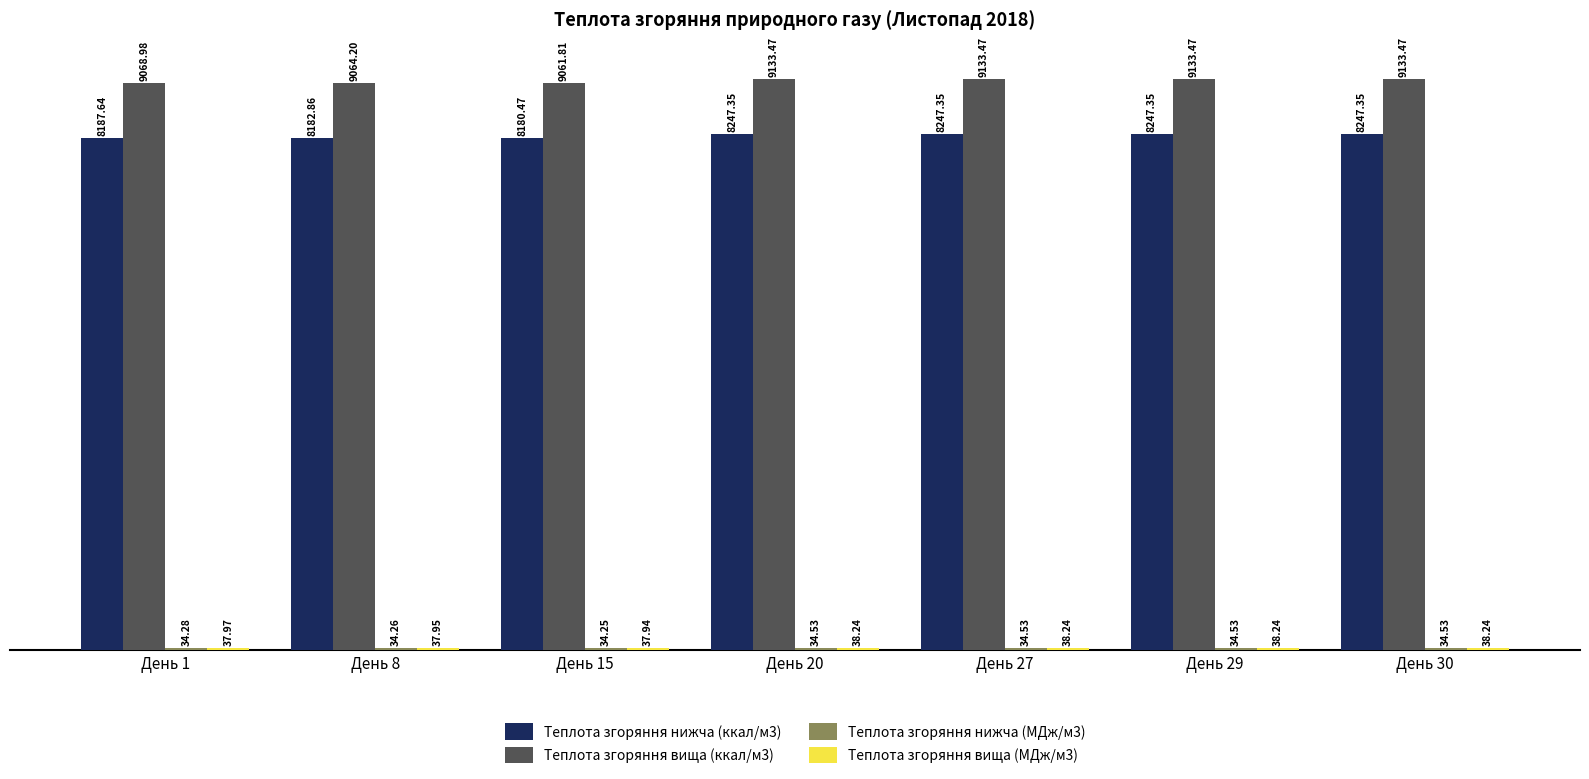

Count the number of data series in this chart.

4